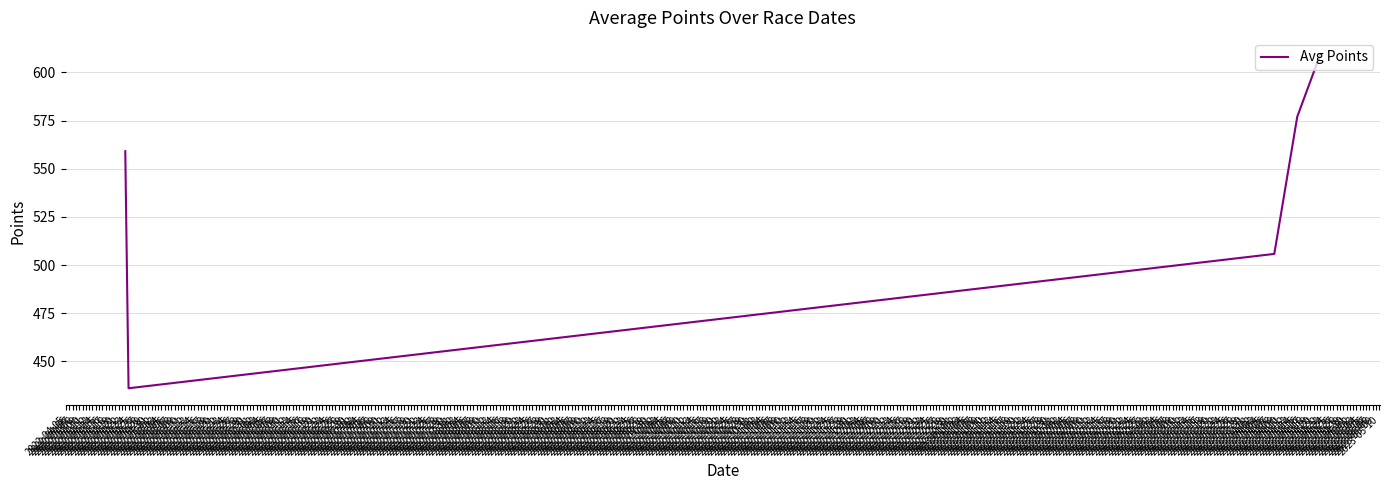

Reading left to right, list all the values displayed in this chart.

559.1	436.0	505.8	577.1	609.3